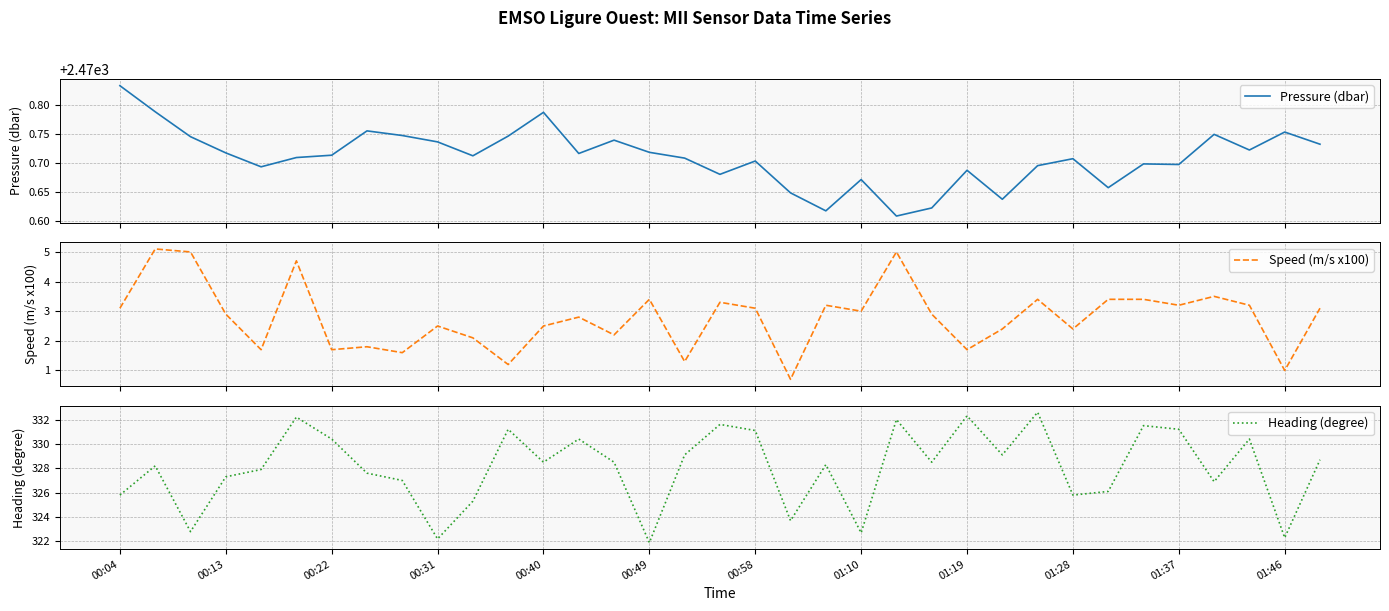

How many lines are shown in the chart?

3